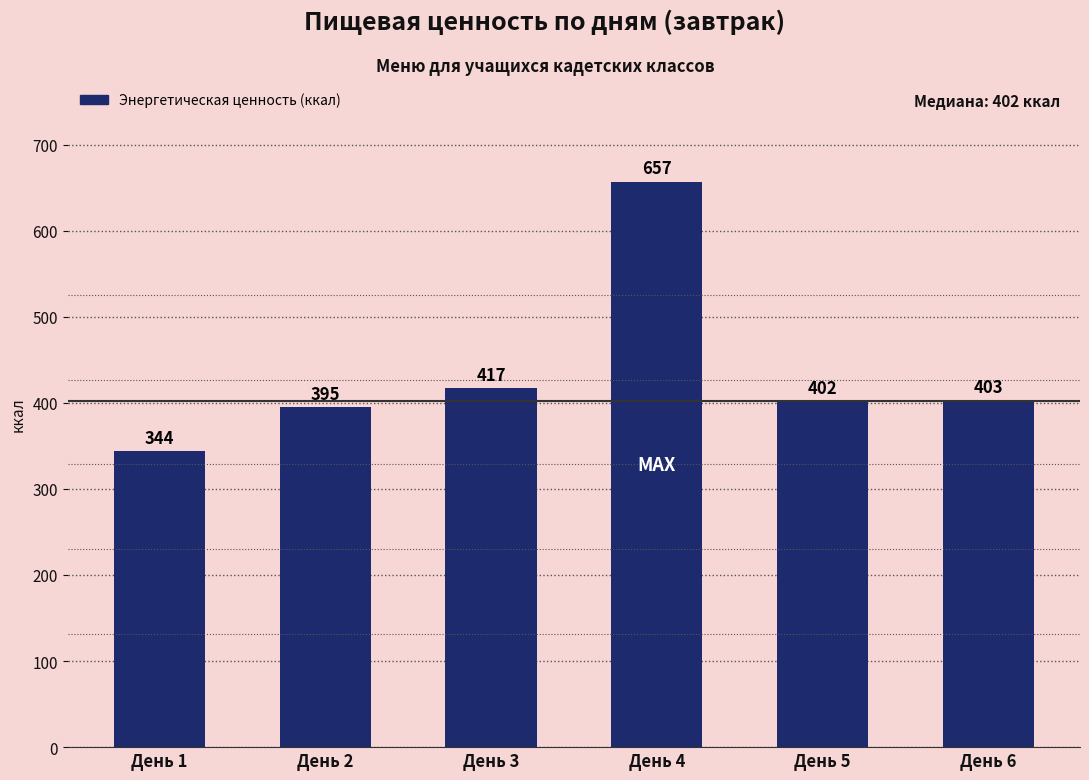

Count the number of categories in the chart.

6